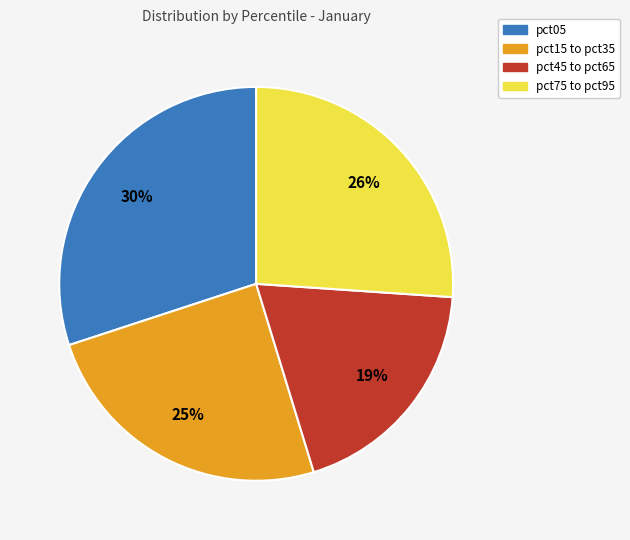

To the nearest percent, what is the difference between the pct75 to pct95 and pct45 to pct65 slice percentages?

7%